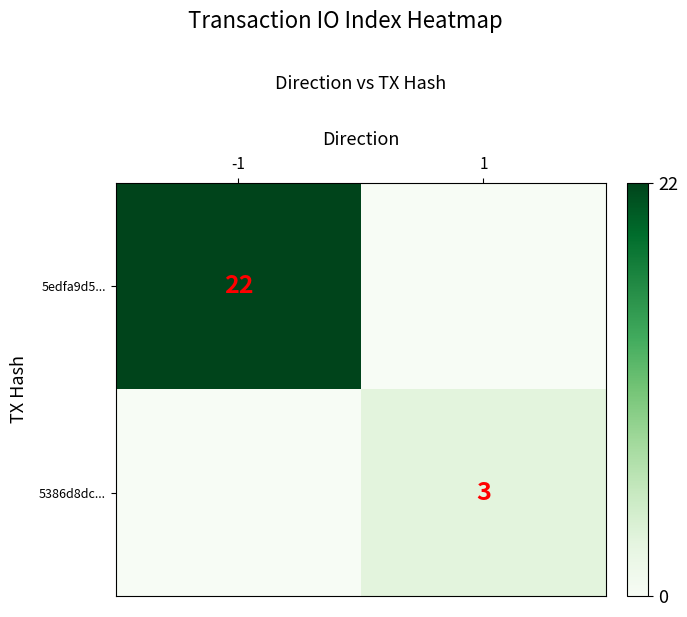

The 5edfa9d5... series shows 13 at -1. True or false?

False